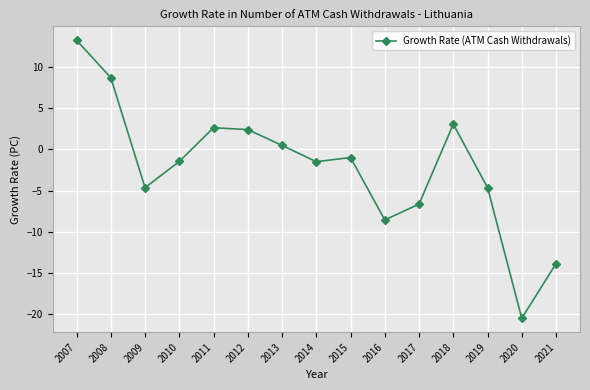

What is the average value?

-2.1